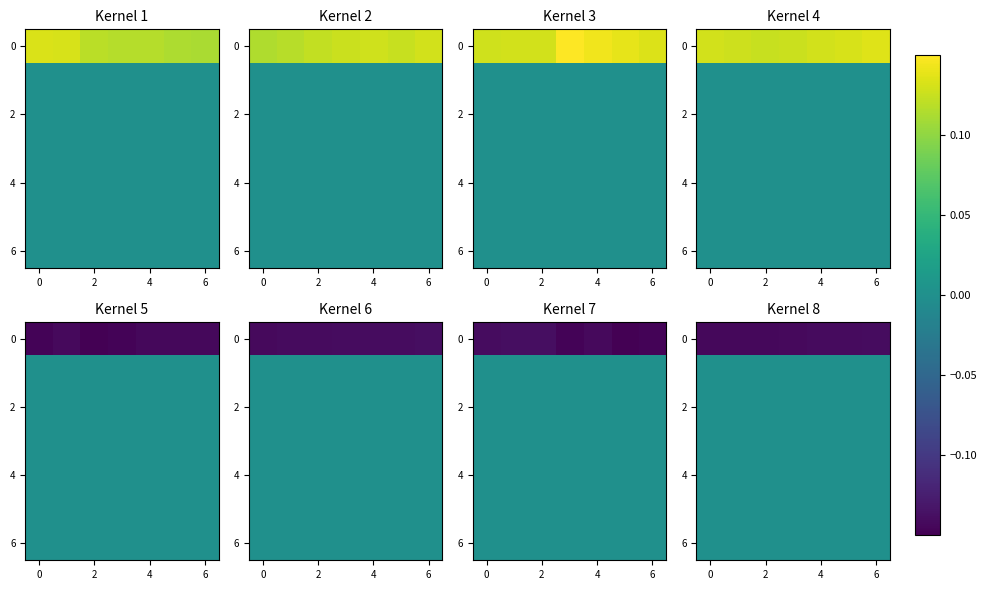

What is the spread (max minus min) of values at 2?

0.1